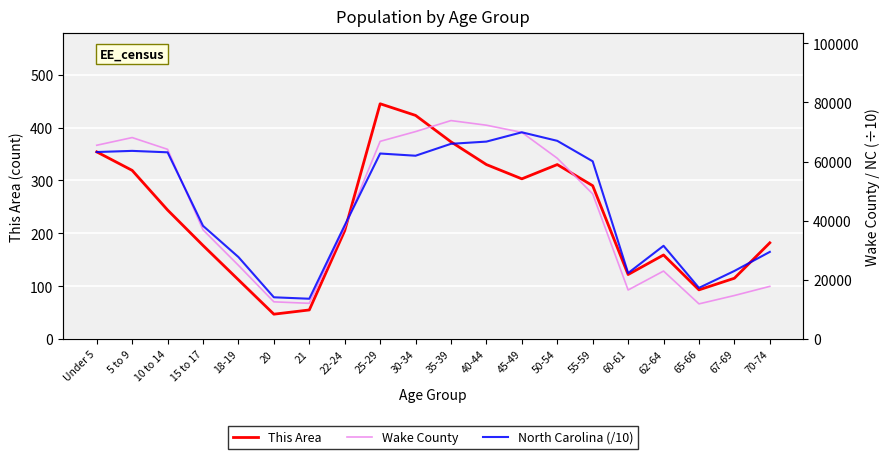

Is it true that This Area equals 725.9 at 25-29?

False